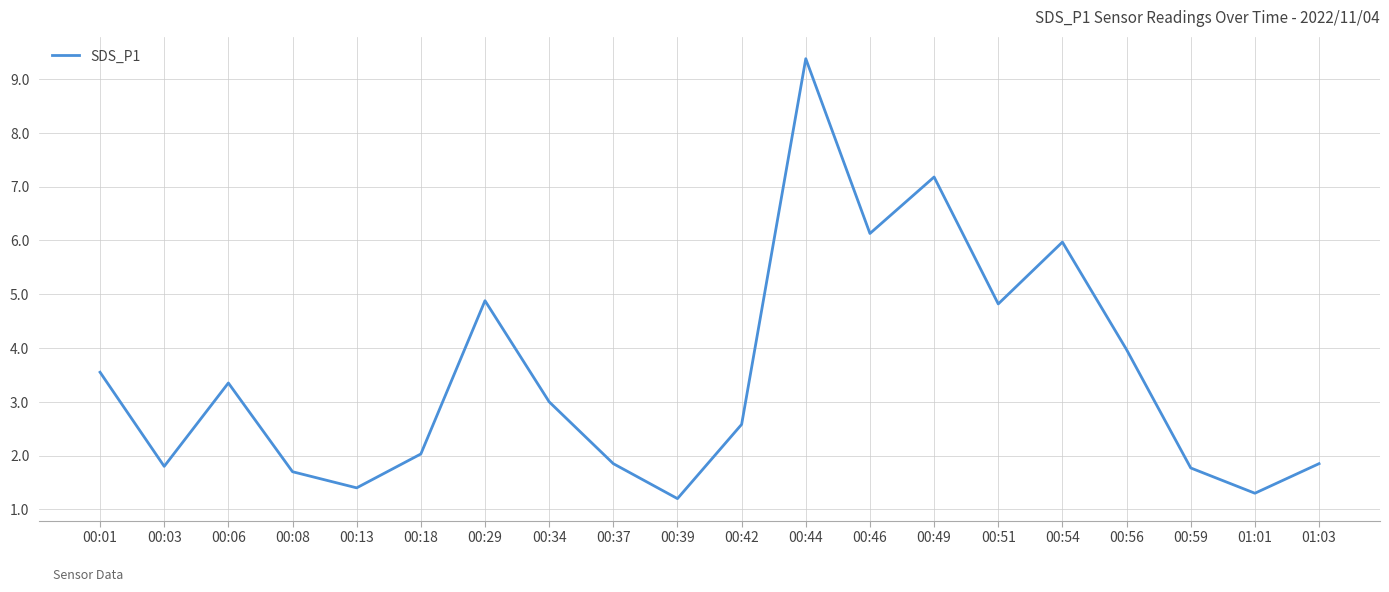

What is the smallest value displayed?

1.2